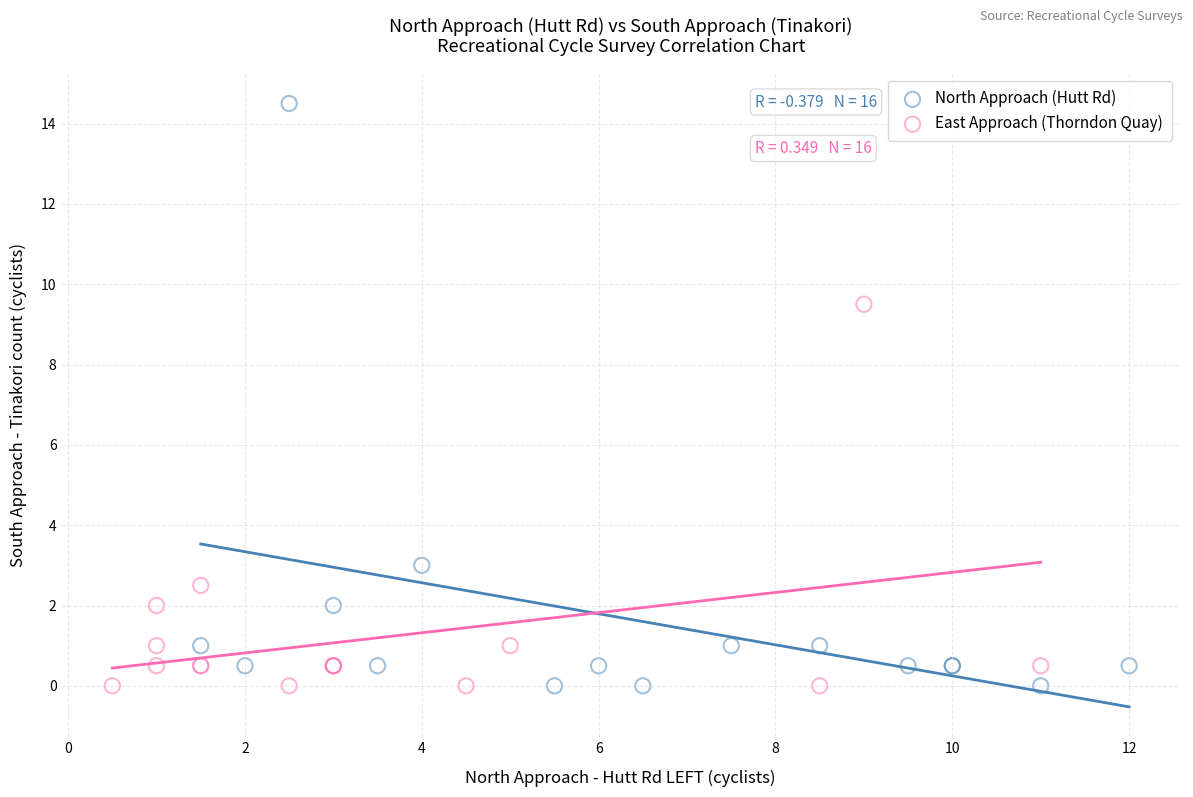

Which series has the widest spread of Y values?

North Approach (Hutt Rd)